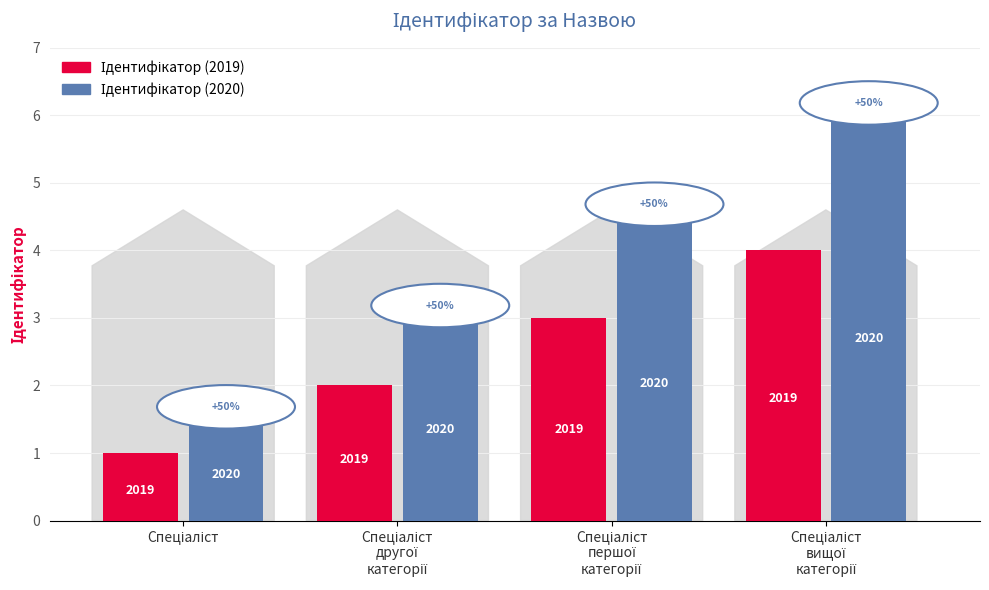

Are the bars horizontal?

No